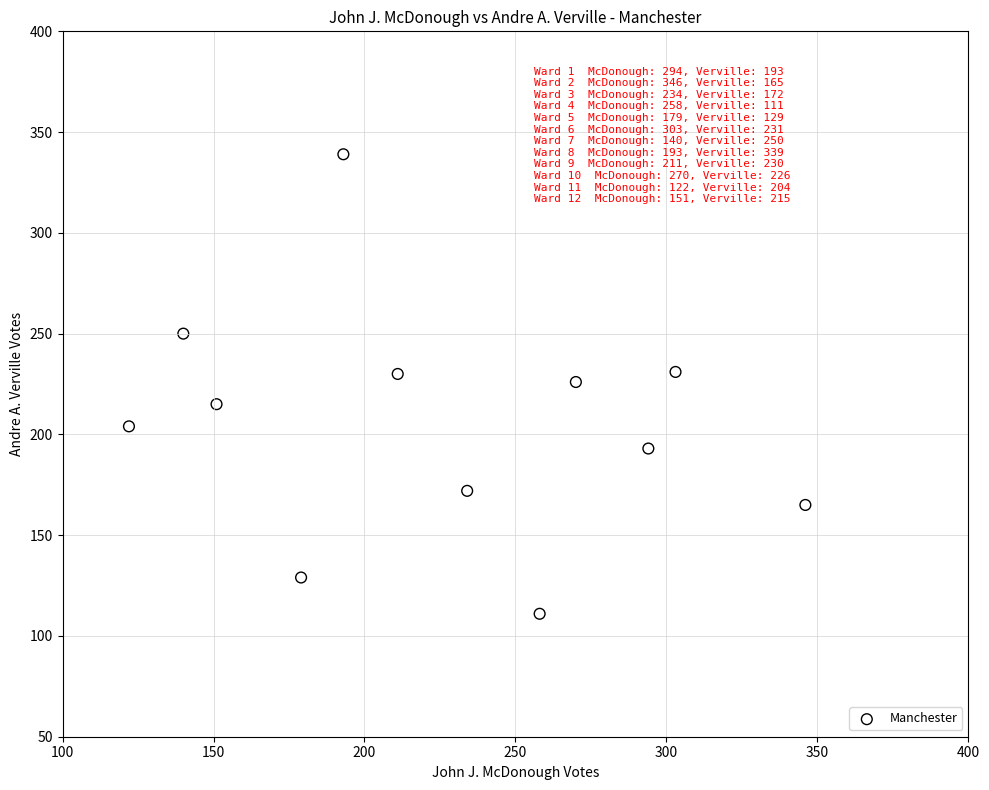

What is the range of X values (max minus min)?

224